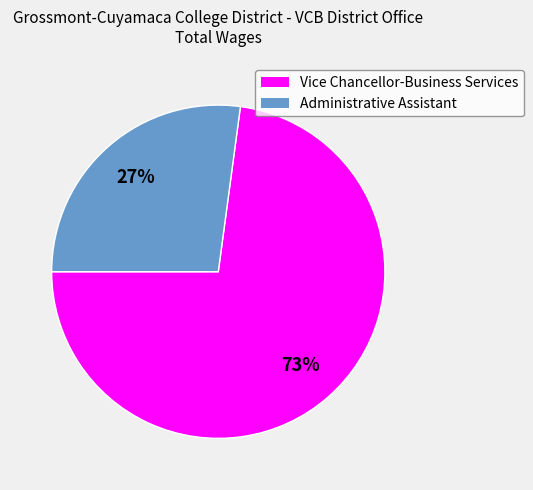

Rank the categories by value from highest to lowest.

Vice Chancellor-Business Services, Administrative Assistant